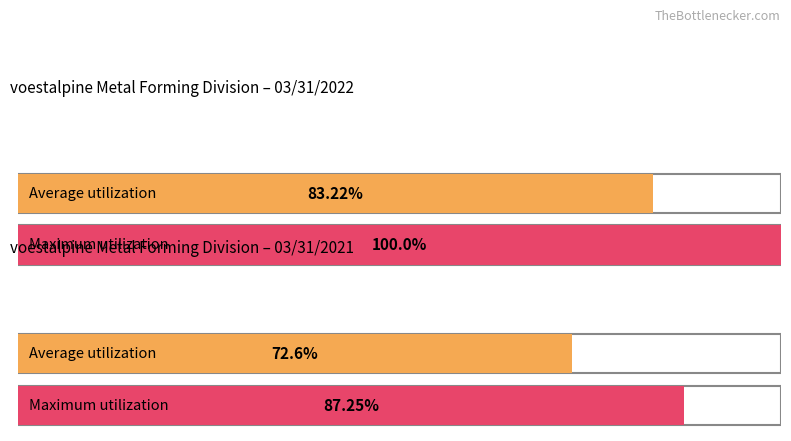

The value of 03/31/2022 at DEU is 0.4. True or false?

False